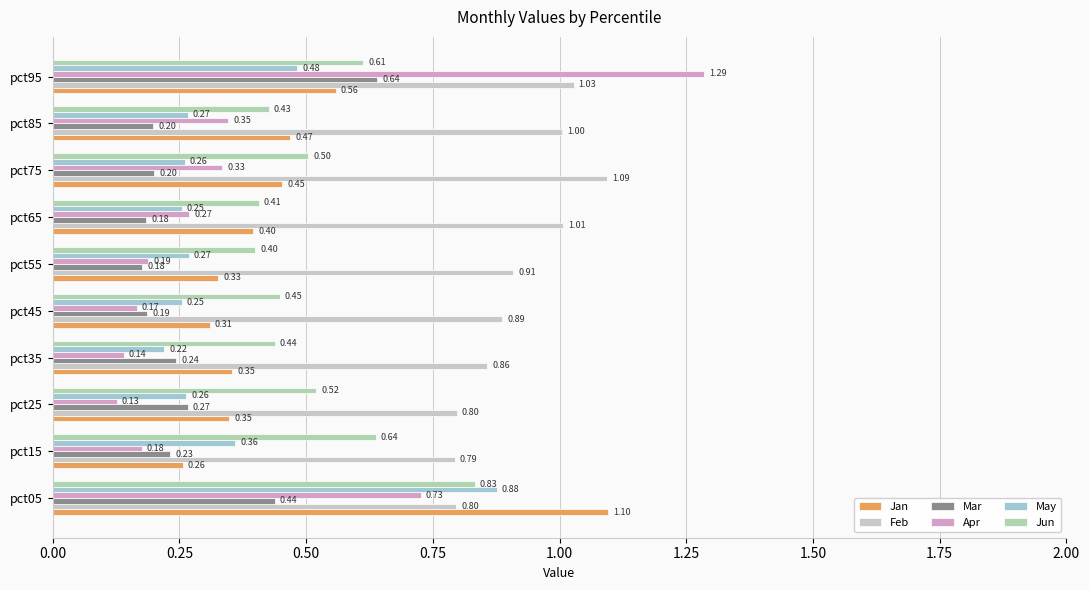

What are all the series names shown in the legend?

Jan, Feb, Mar, Apr, May, Jun